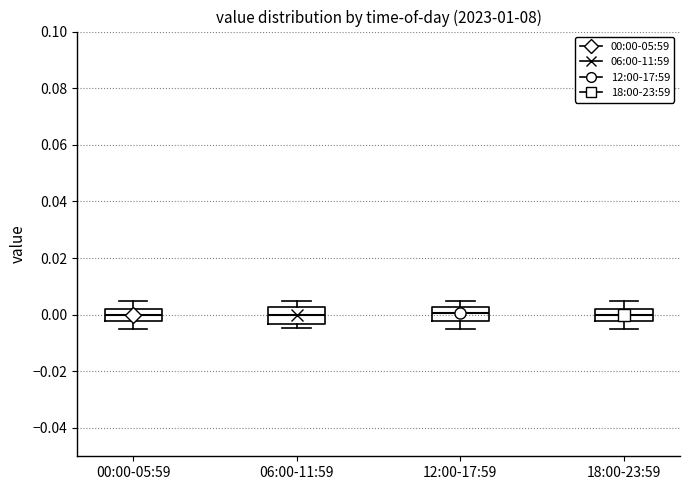

Where does the median line of the box for 12:00-17:59 sit on the y-axis? The values are not printed on the chart, so give them approximately, as read against the axis.

0.000